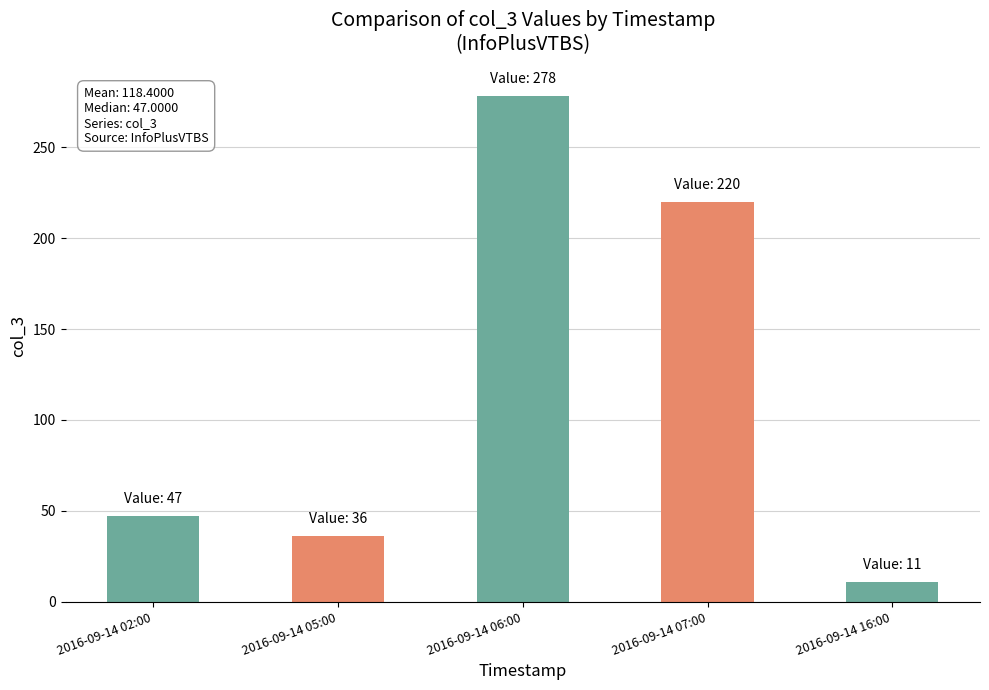

Count the number of data series in this chart.

1